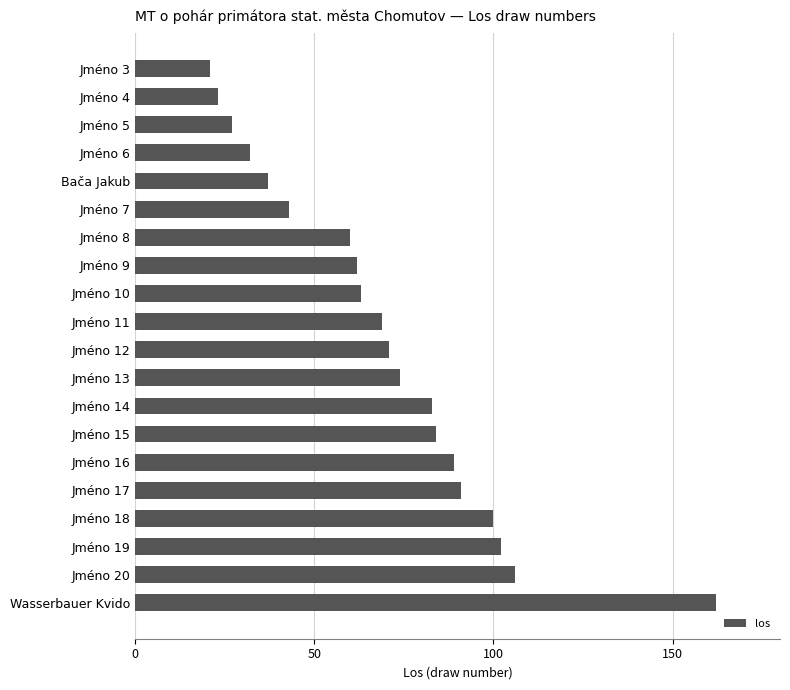

At which label is the value closest to 91?

Jméno 17